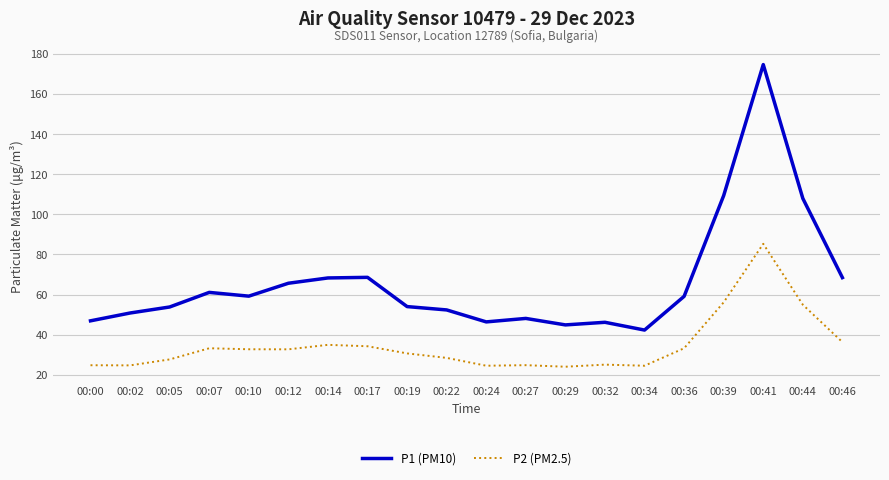

The P1 (PM10) series shows 77.0 at 00:27. True or false?

False